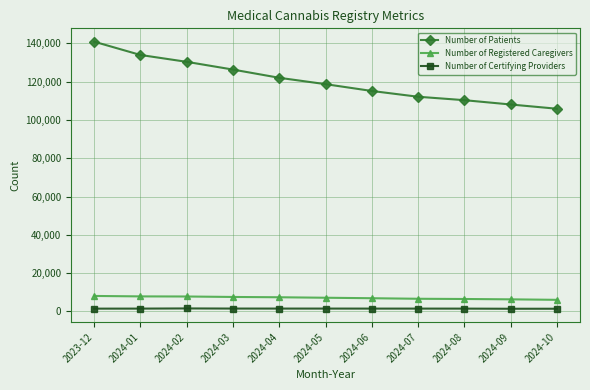

What are all the series names shown in the legend?

Number of Patients, Number of Registered Caregivers, Number of Certifying Providers